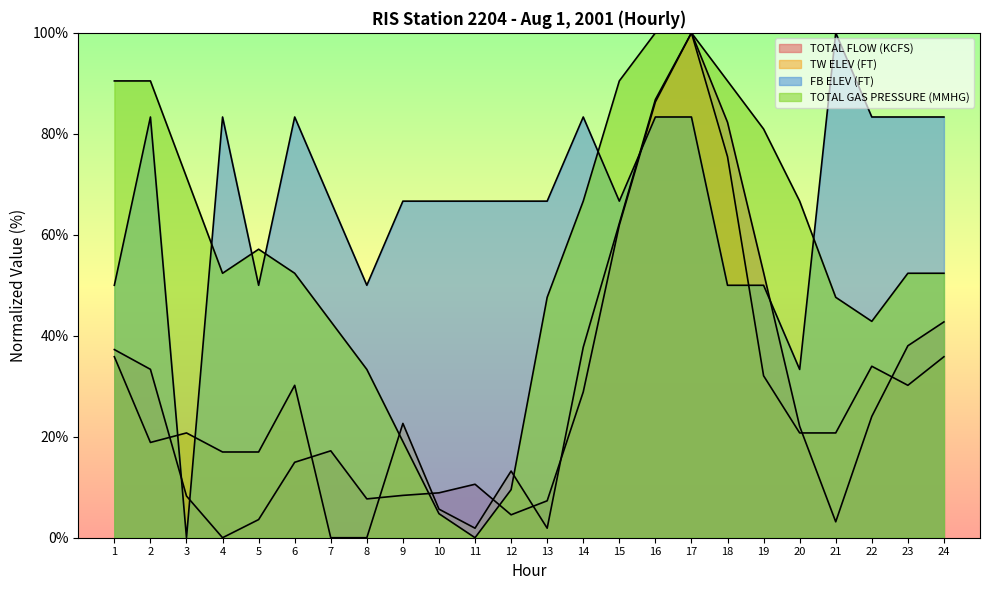

In TW ELEV (FT), how many points are lower than both neighbors (excluding endpoints)?

4